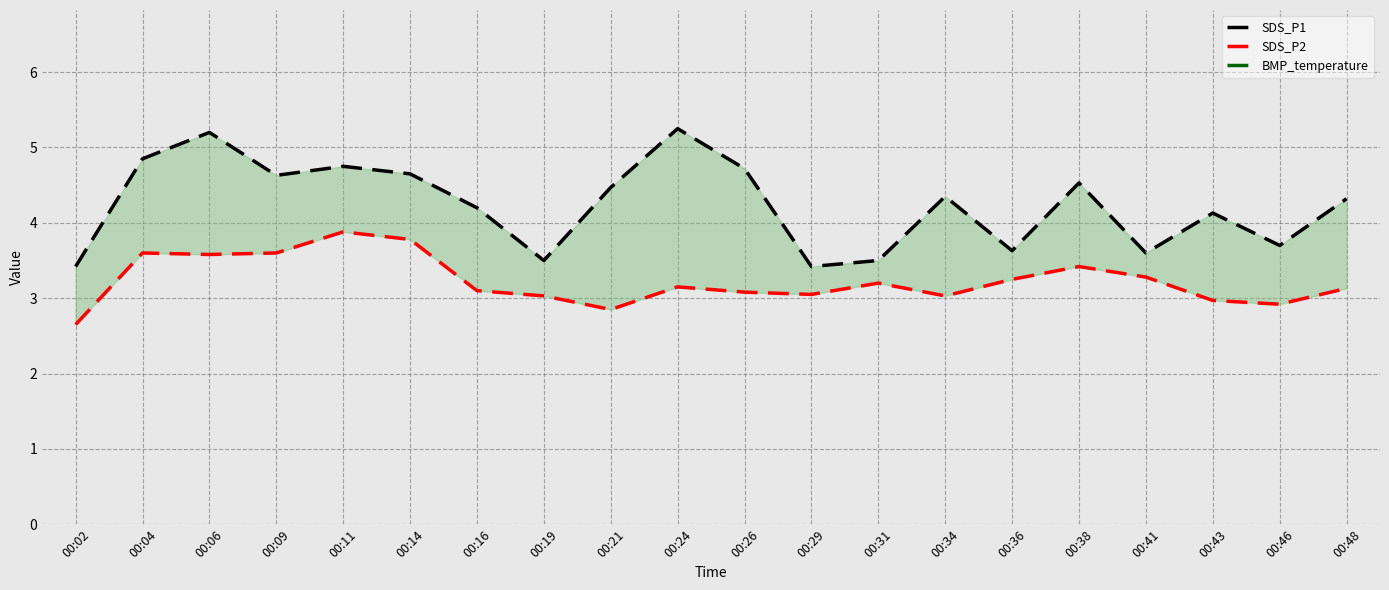

Count the number of data series in this chart.

3